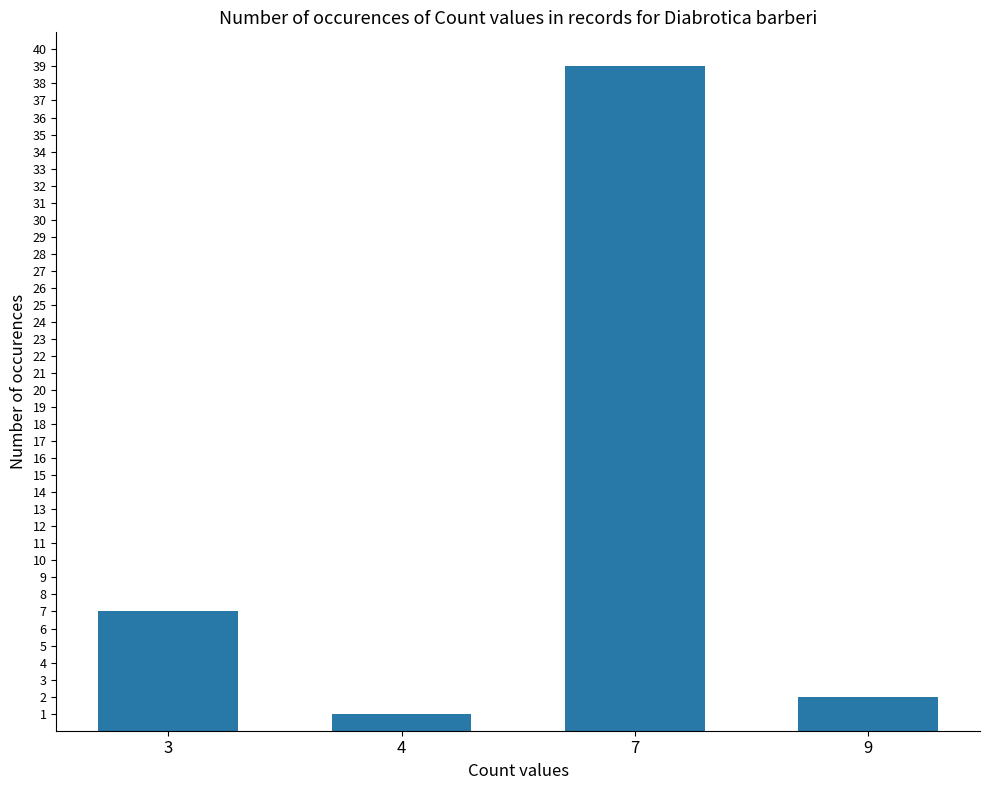

What is the value of the 3rd bar from the left?

39